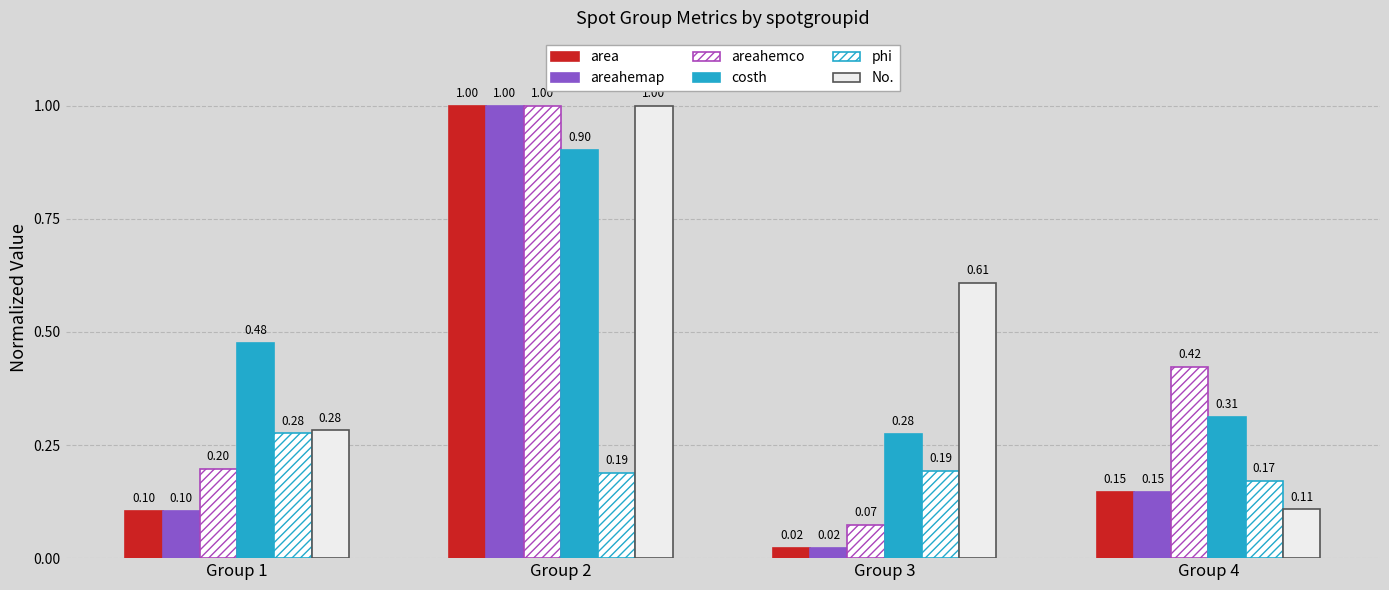

Does the chart contain stacked bars?

No